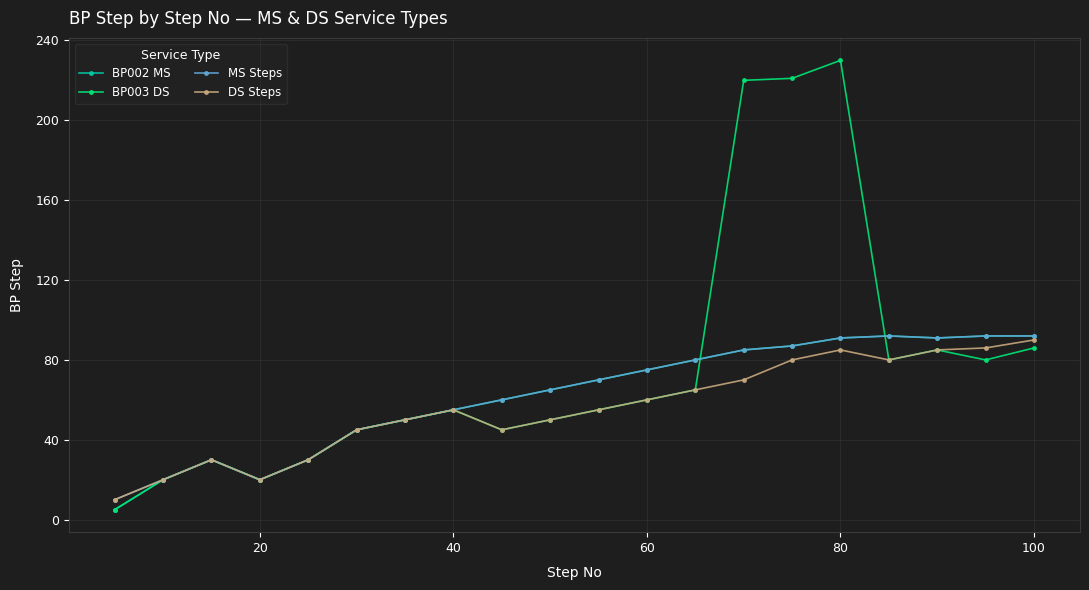

At how many categories does at least one series exceed 24?

17